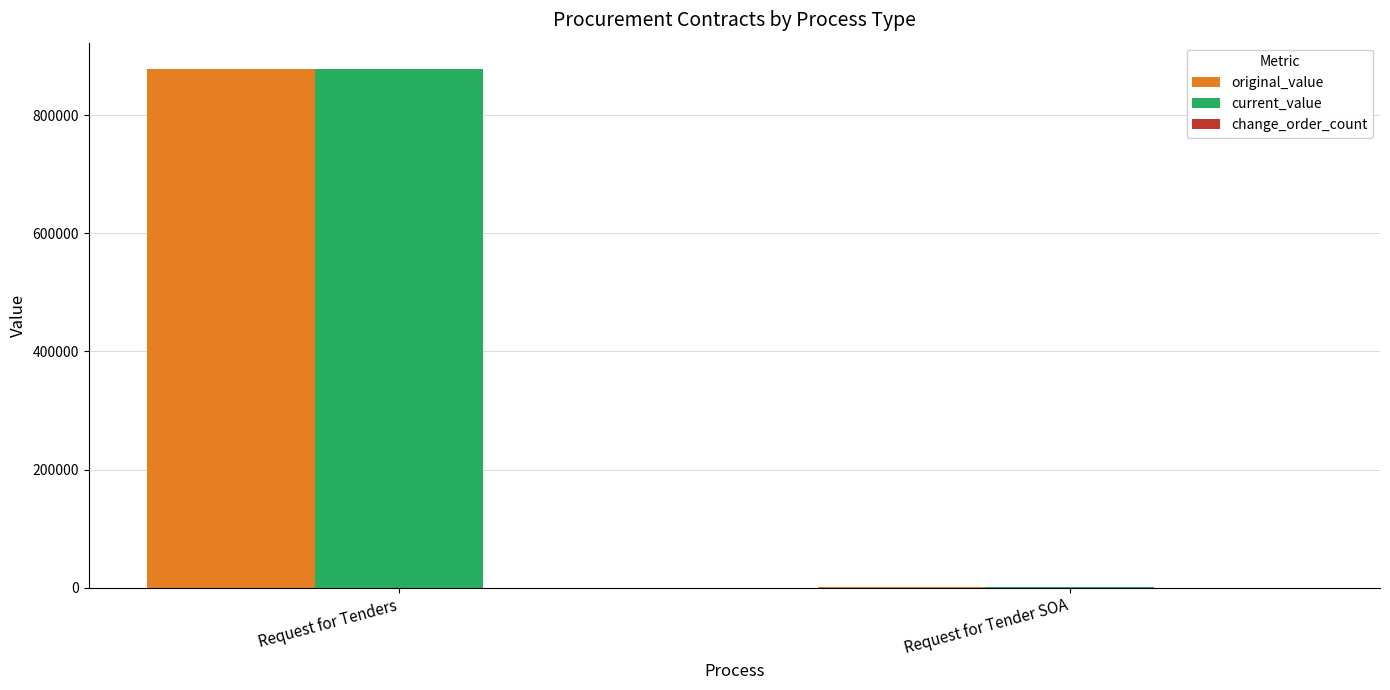

At which category is the sum across all series the highest?

Request for Tenders